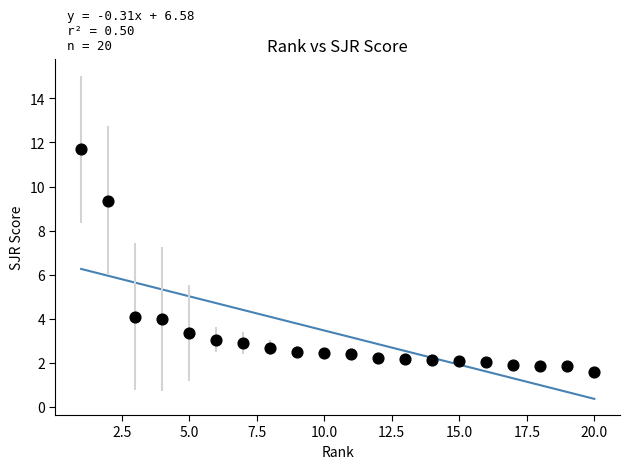

What is the range of X values (max minus min)?

19.0